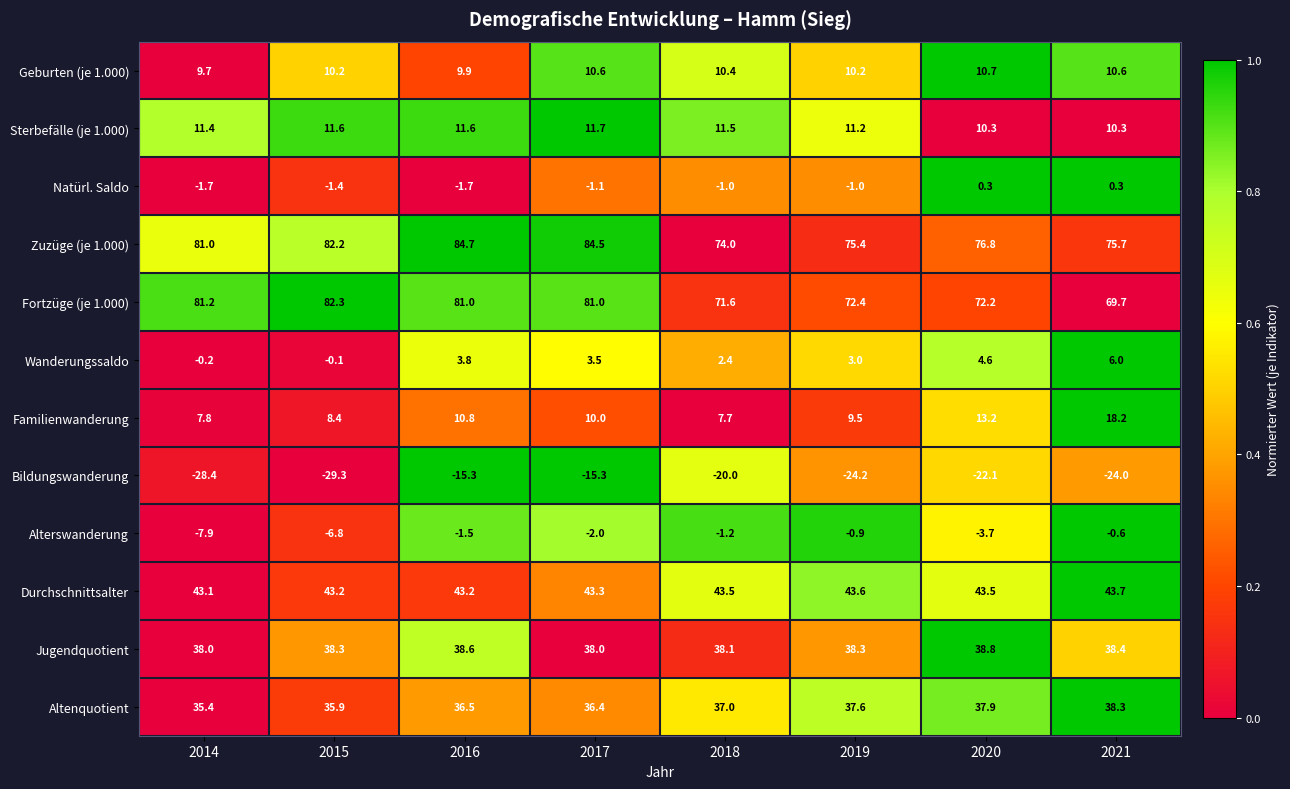

How many categories are shown in the chart?

8